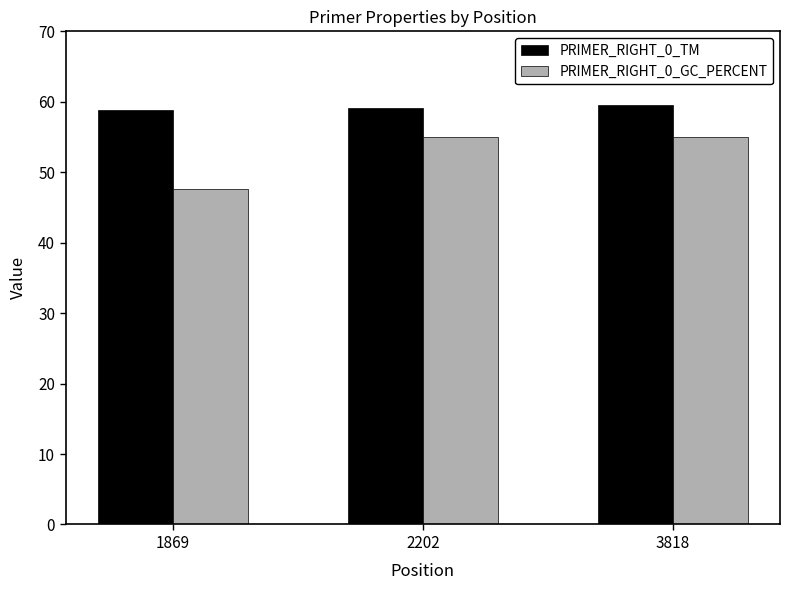

What value does the PRIMER_RIGHT_0_TM series have at 2202?

59.2